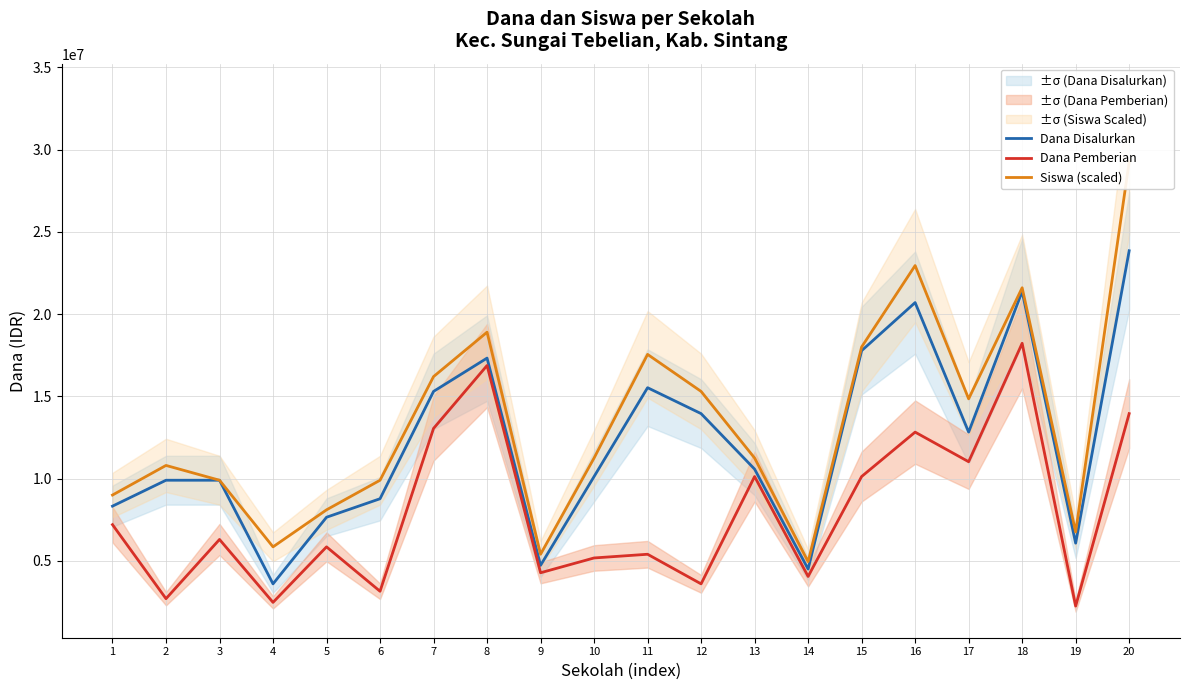

Is it true that Dana Pemberian equals 7200000 at 1?

True